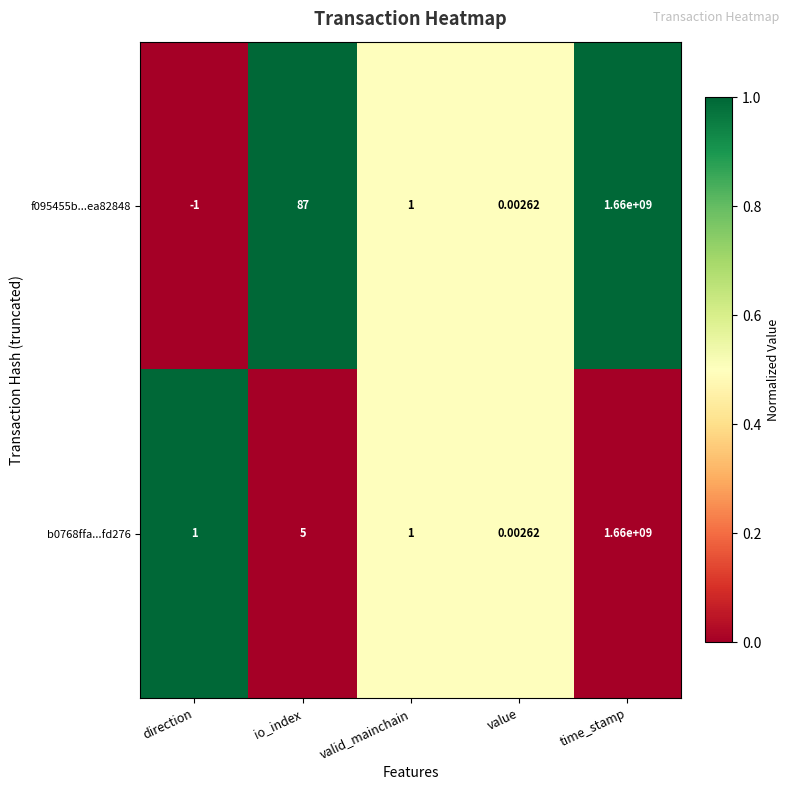

Which label corresponds to the smallest value in the chart?

direction